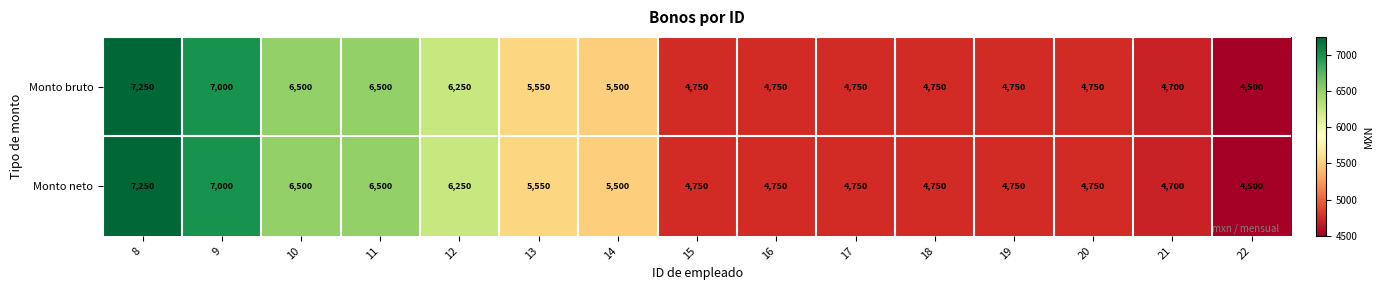

Count the number of data series in this chart.

2